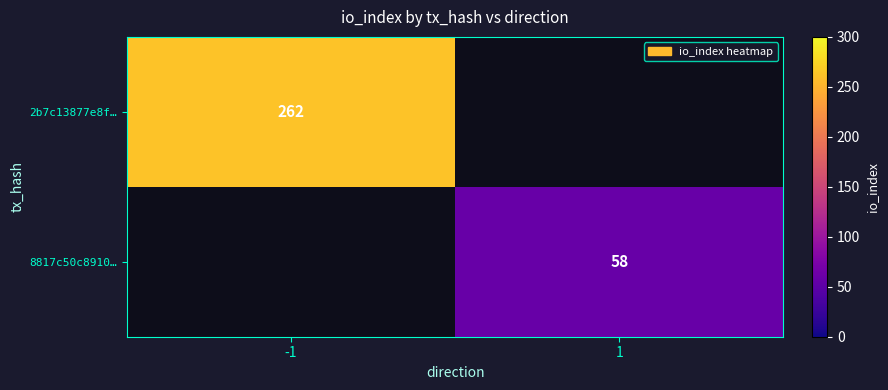

True or false: 8817c50c8910… has a value of 58 at 1.

True